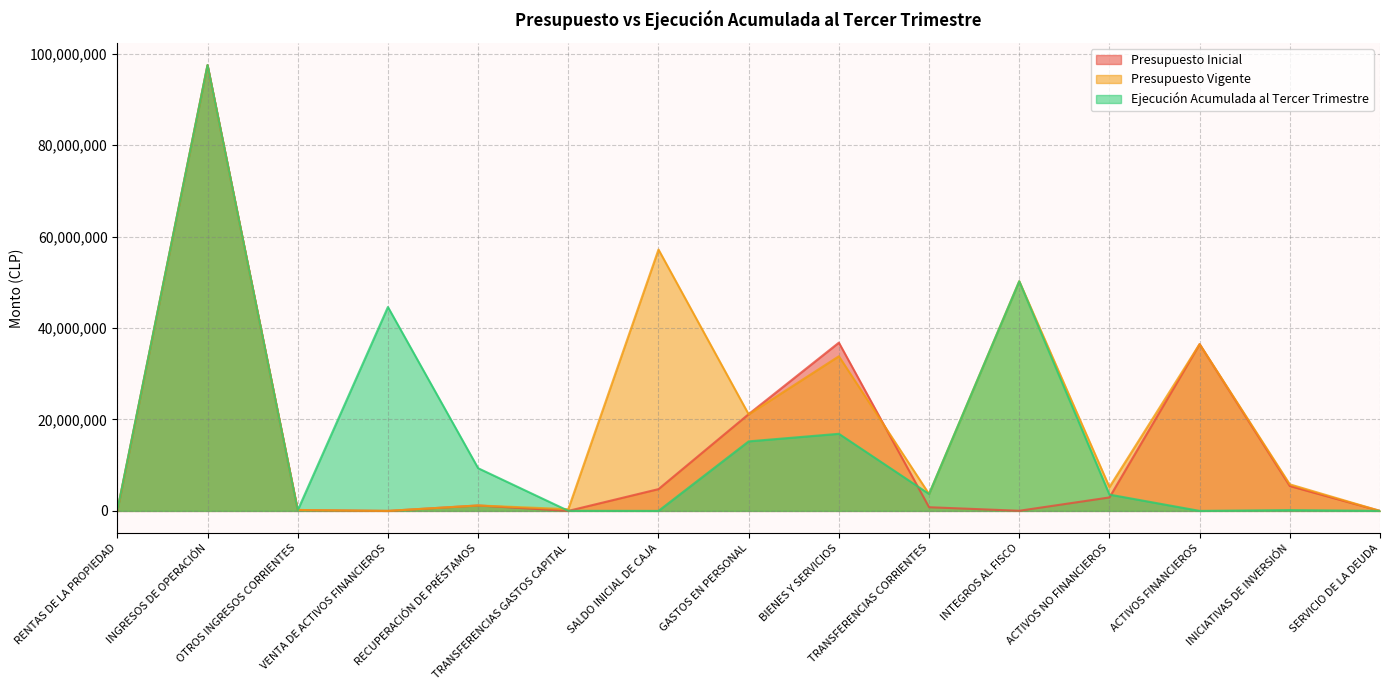

True or false: Presupuesto Inicial has more than 0 points higher than both neighbors.

True